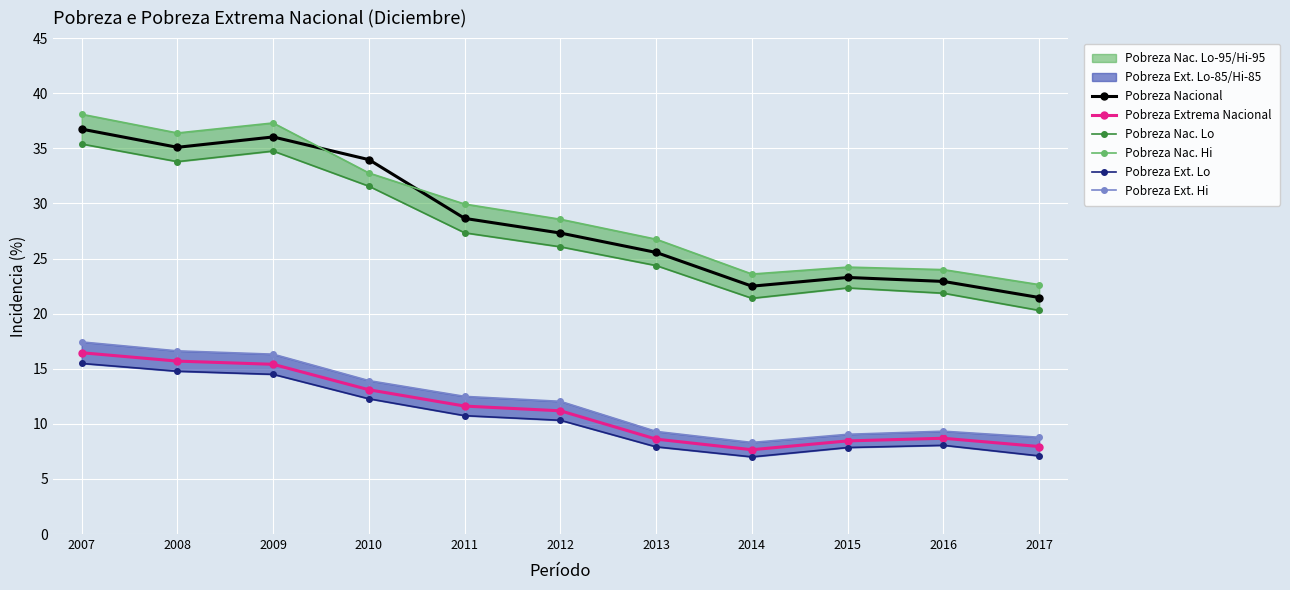

How many values in the Pobreza Nac. Lo series exceed 26?

6